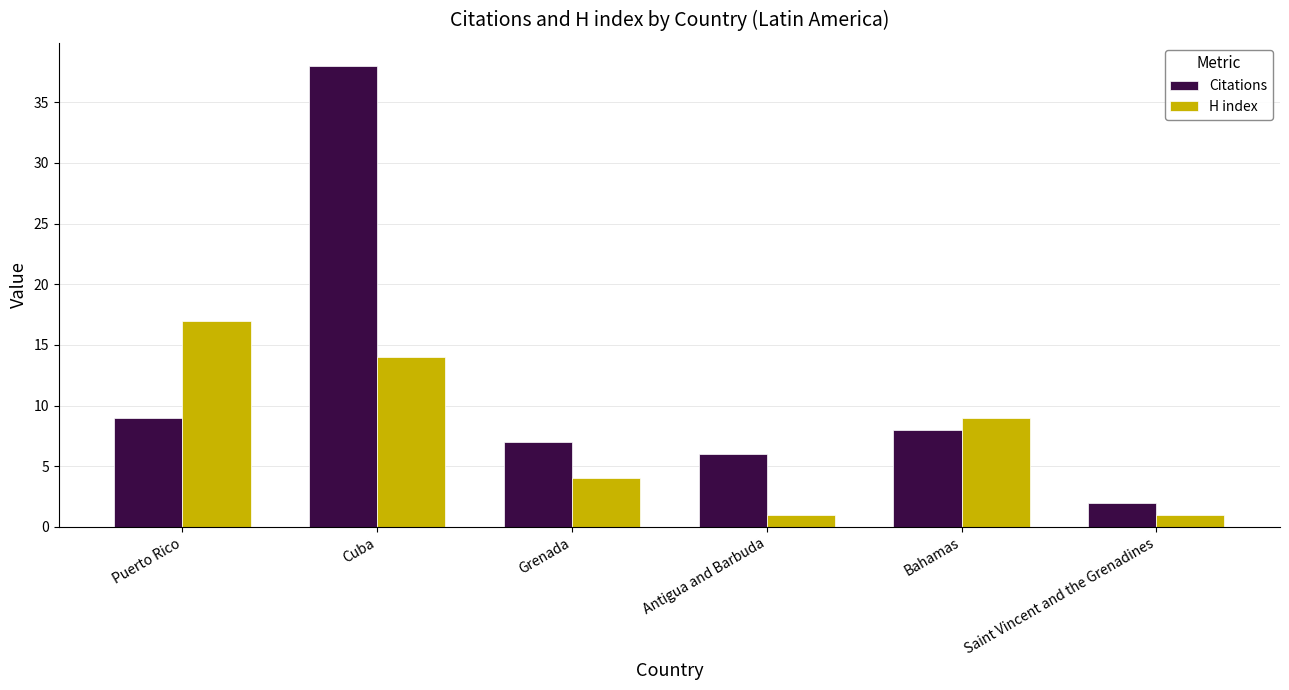

What is the total value across all series at Cuba?

52